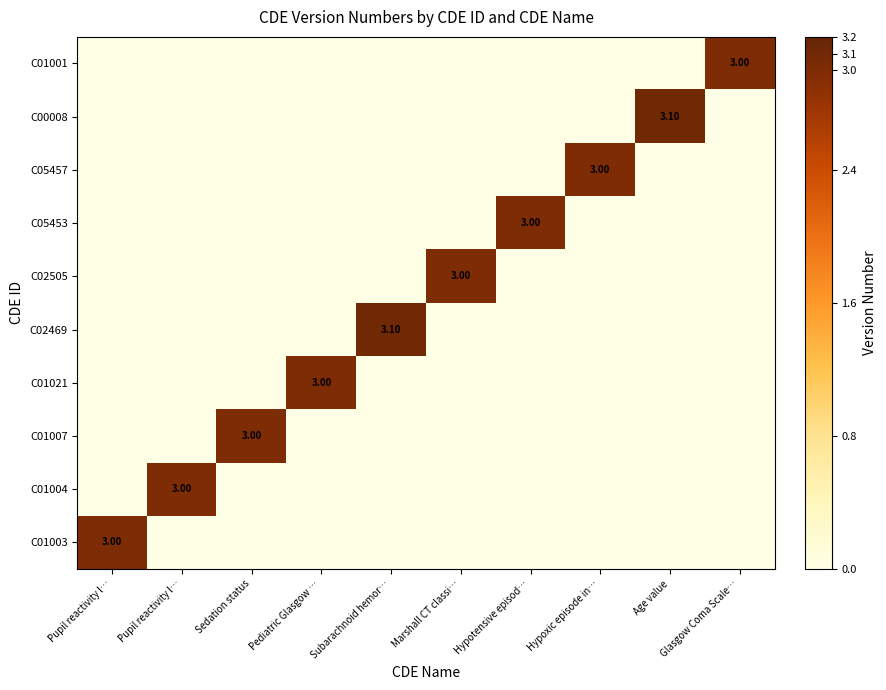

What is the average value of the C01021 series?

0.3